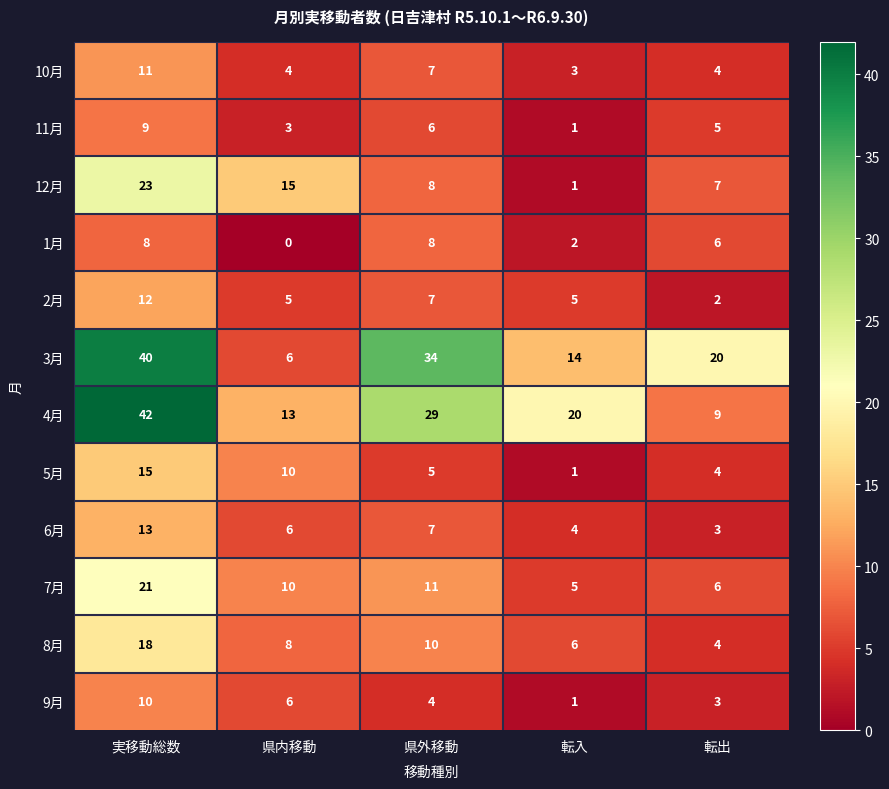

What is the greatest value displayed?

42